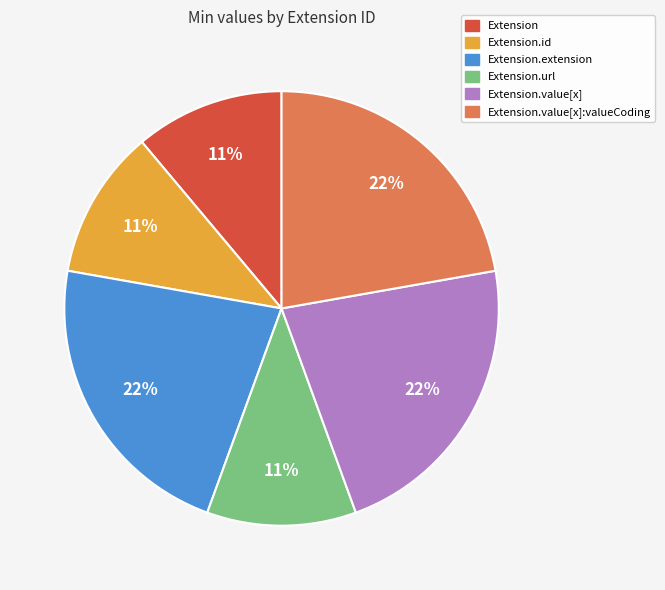

To the nearest percent, what is the average slice percentage?

17%